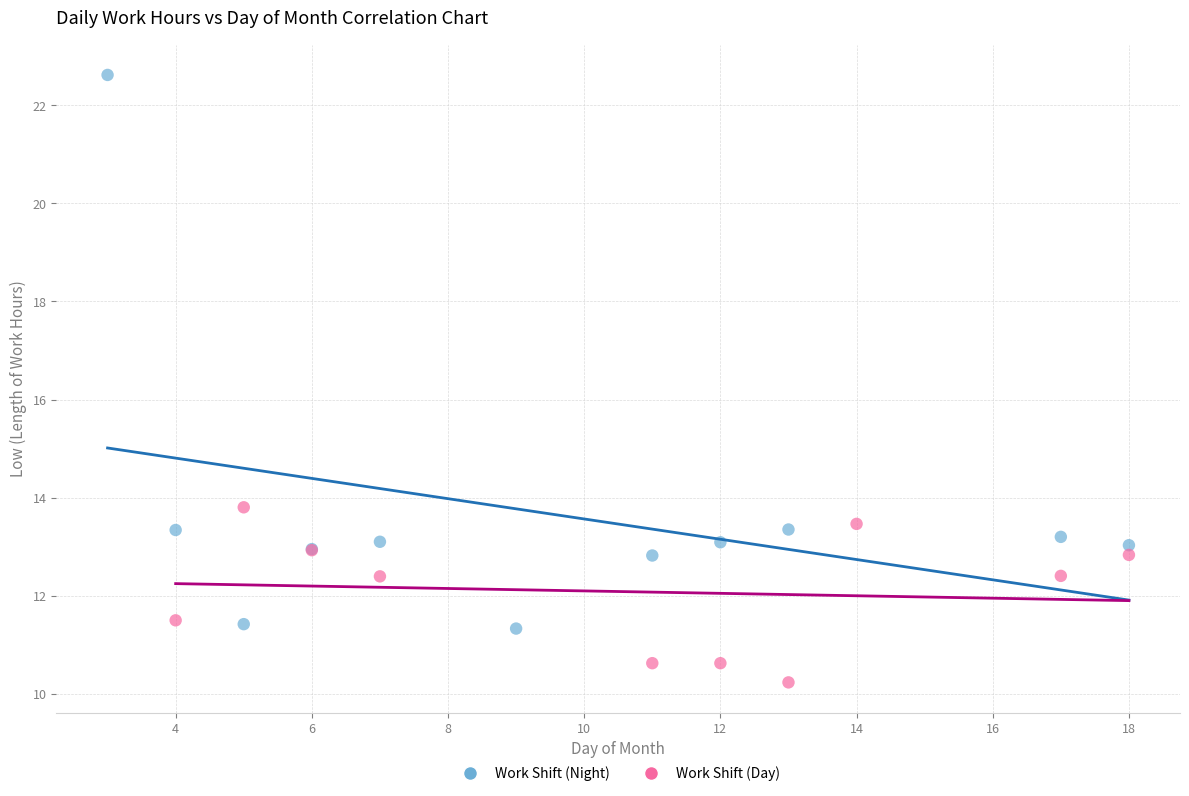

Which series reaches the minimum Y coordinate?

Work Shift (Day)